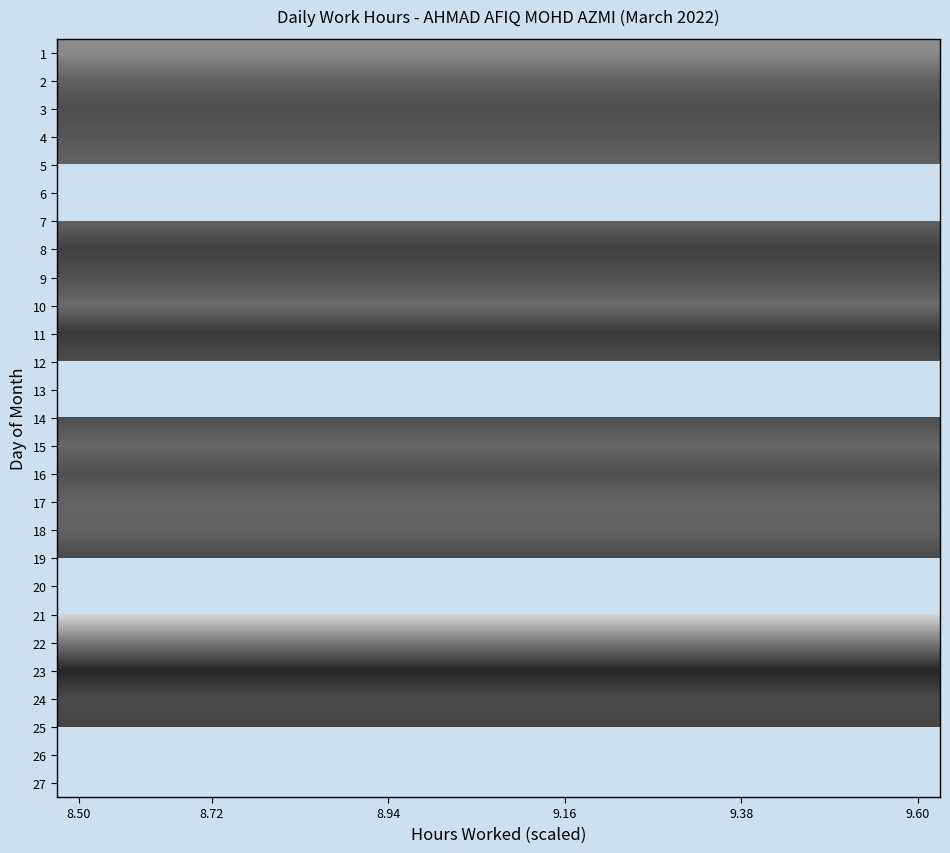

How many distinct data groups are displayed?

27